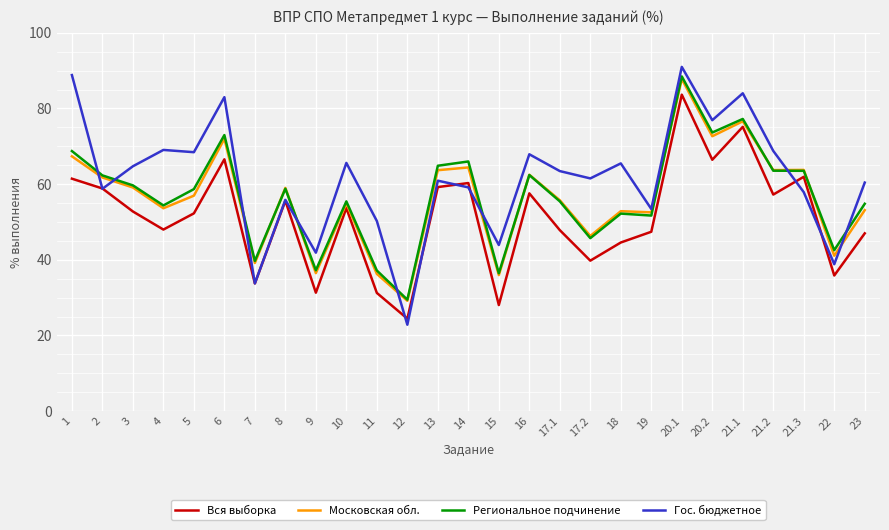

What is the greatest value displayed?

91.0